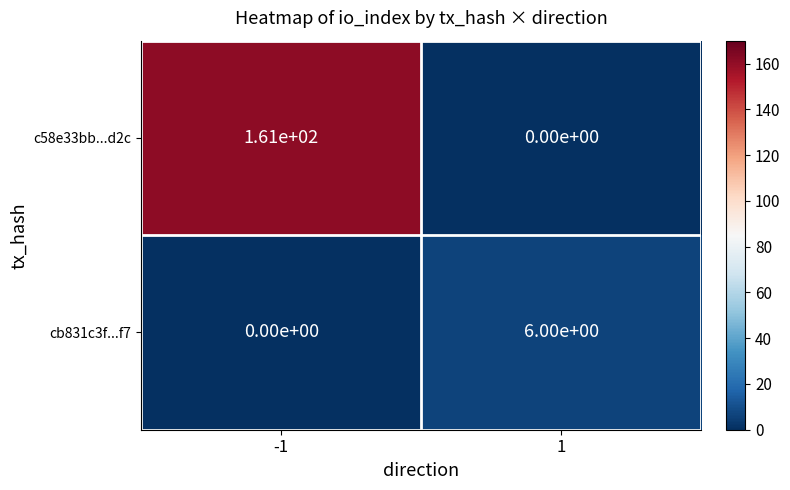

Which series has the largest range (max minus min)?

c58e33bb...d2c